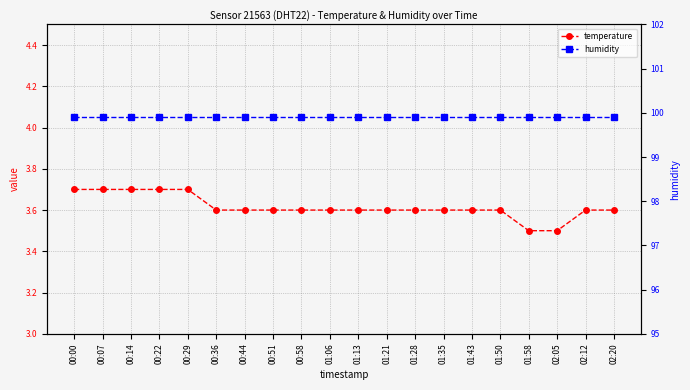

What is the total value across all series at 00:29?

103.6